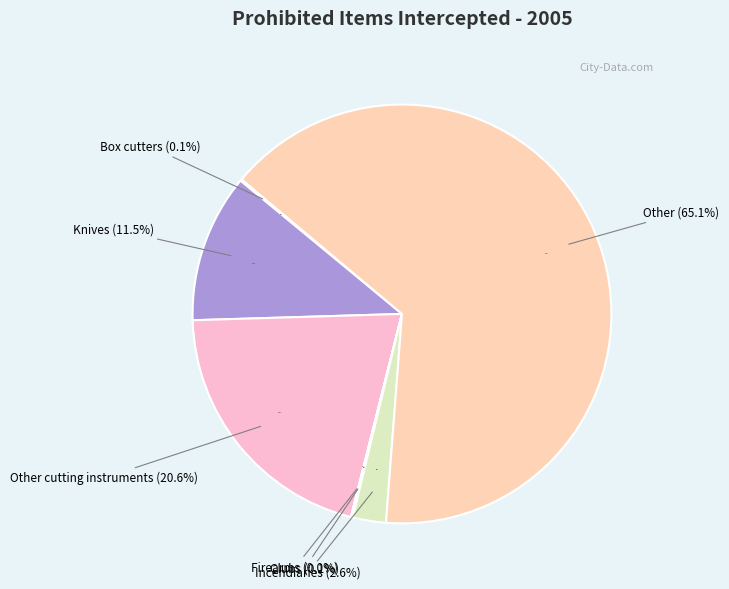

True or false: Clubs accounts for 0% of the total.

True